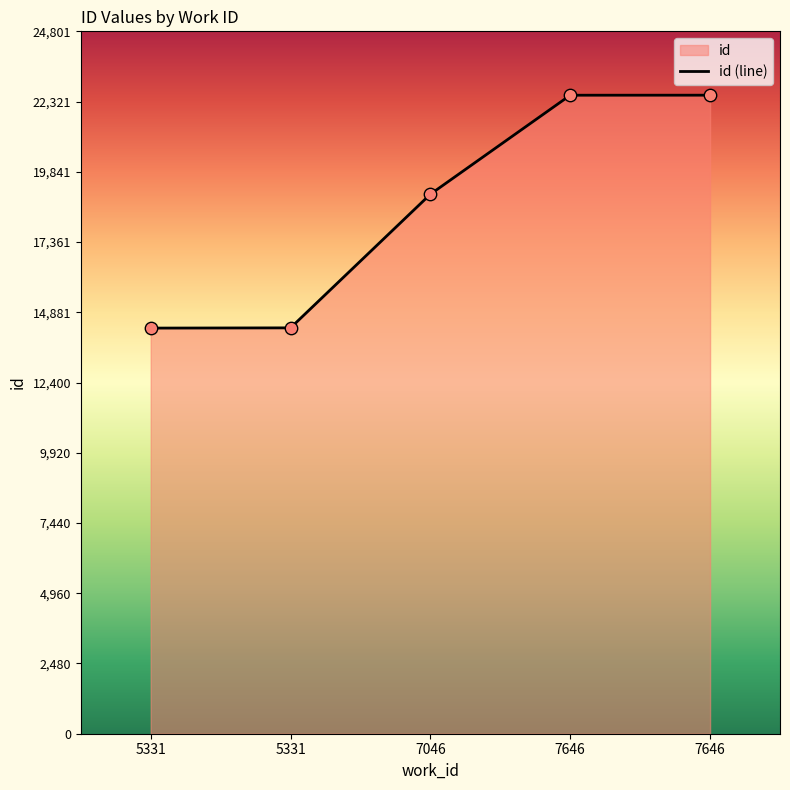

What is the change in value from 7046 to 7646?

+3496